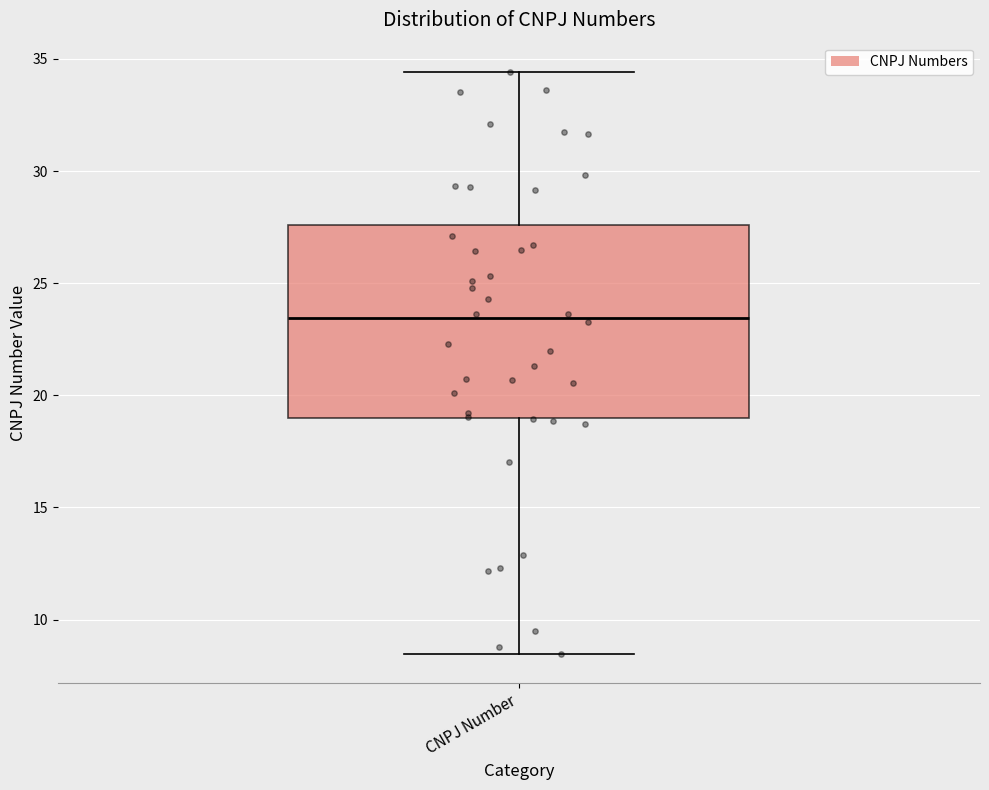

Where is the lower edge of the box for CNPJ Number on the y-axis? The values are not printed on the chart, so give them approximately, as read against the axis.

19.0